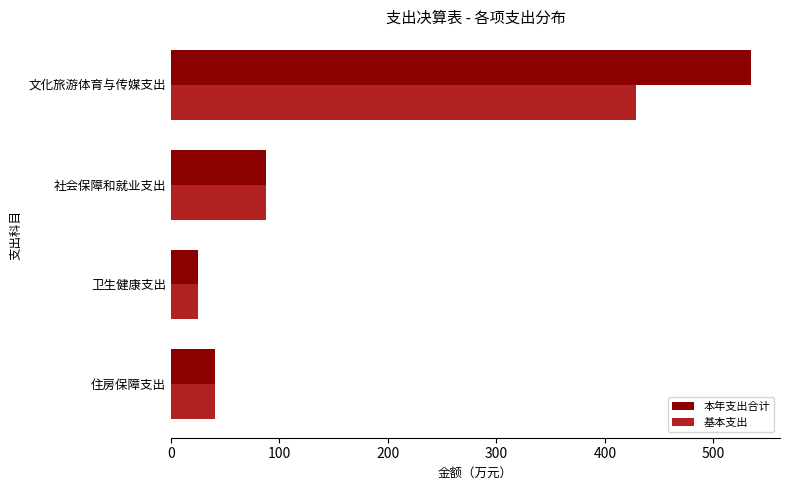

Which category has the lowest value in the 本年支出合计 series?

卫生健康支出